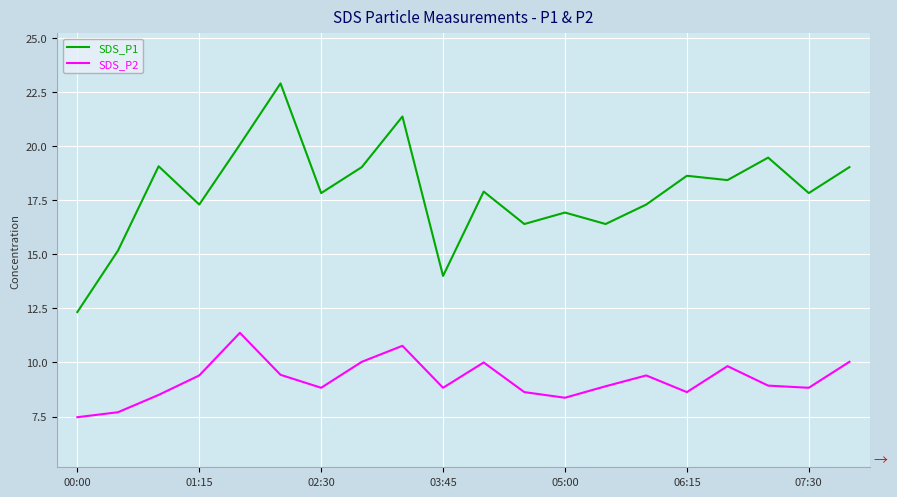

What is the minimum value for SDS_P1?

12.3